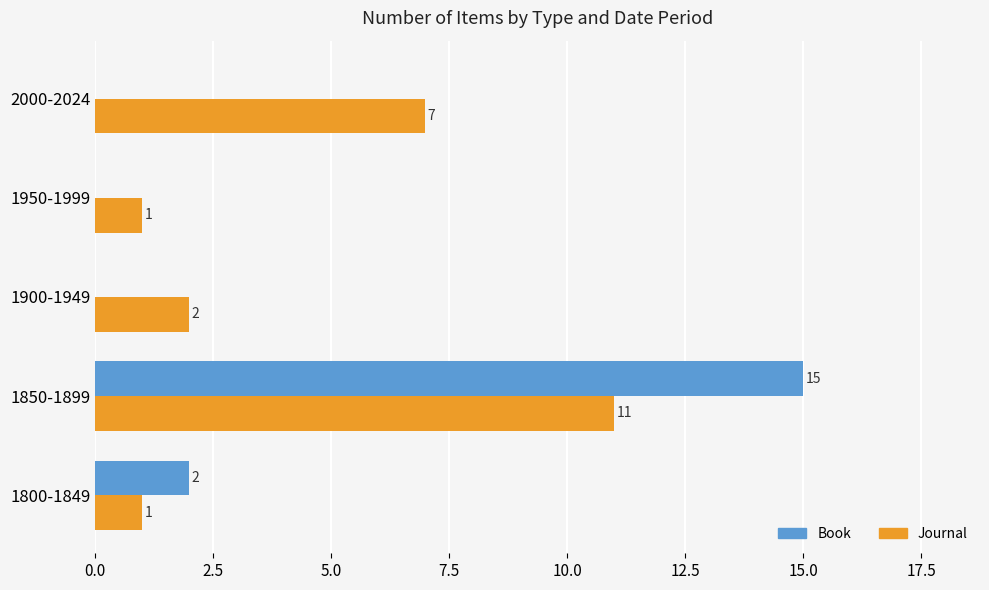

At which label does Journal reach its peak?

1850-1899